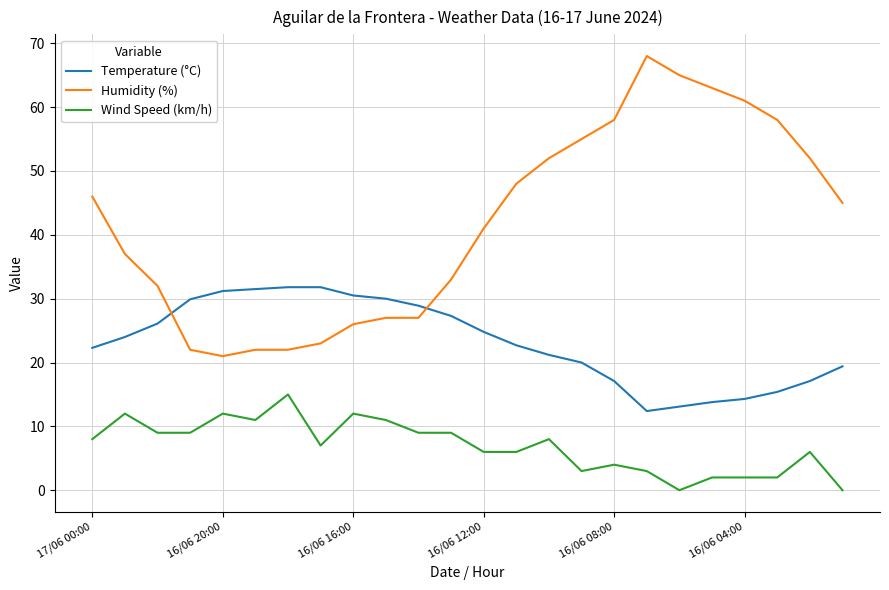

At how many categories does at least one series exceed 34?

14